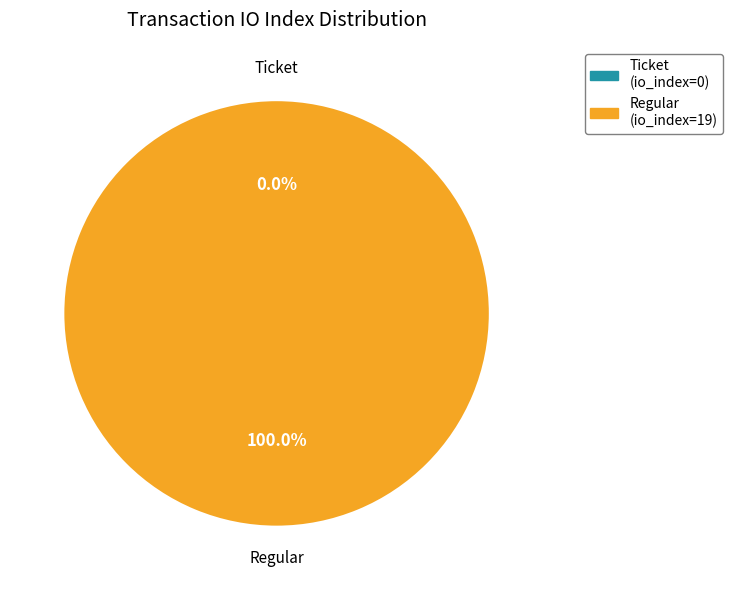

What is the change in value from Ticket (io_index=0) to Regular (io_index=19)?

+19